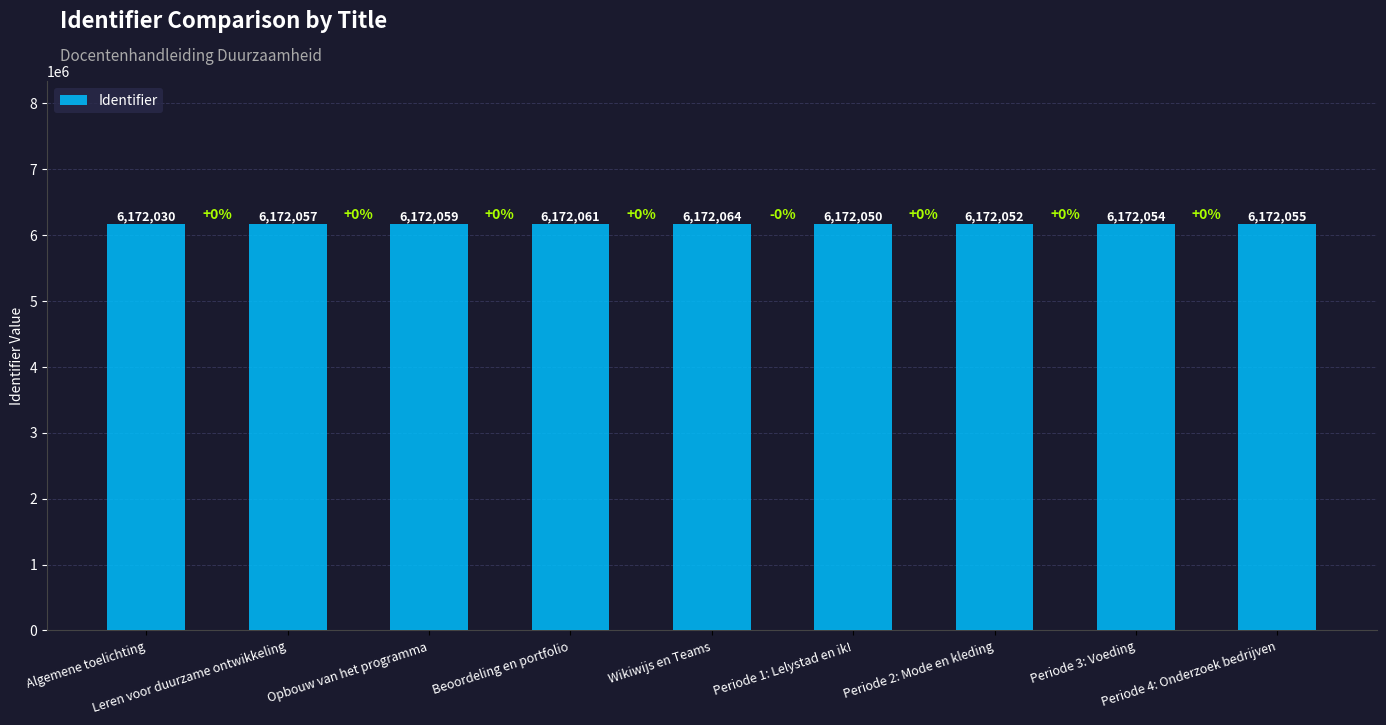

How many bars are there in total?

9